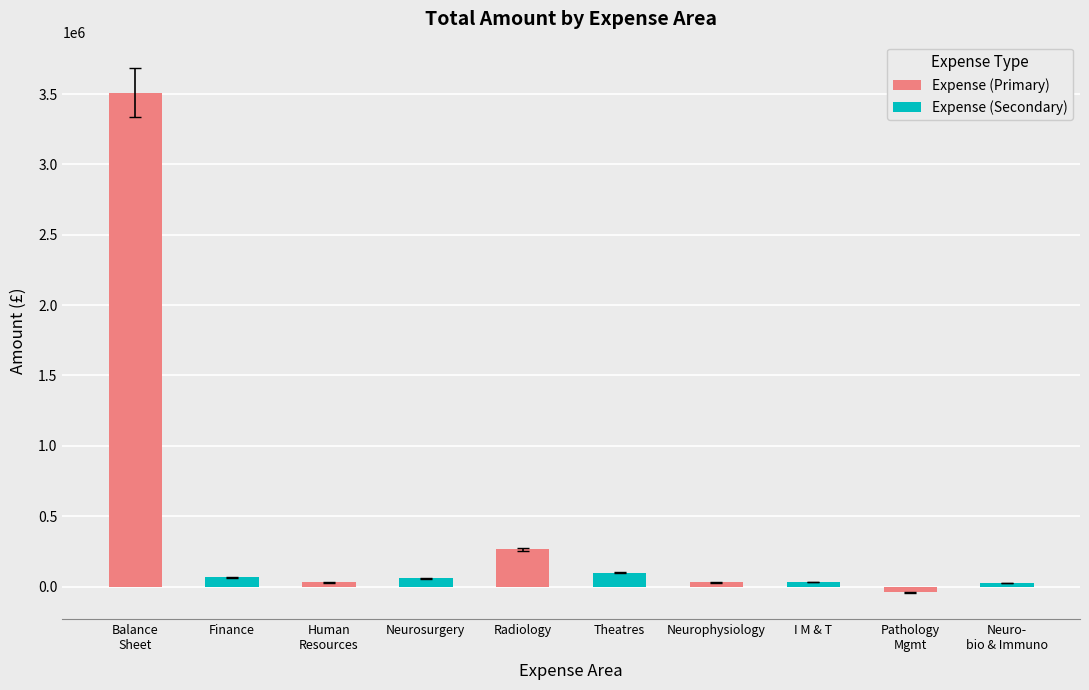

What is the average value?

407330.0